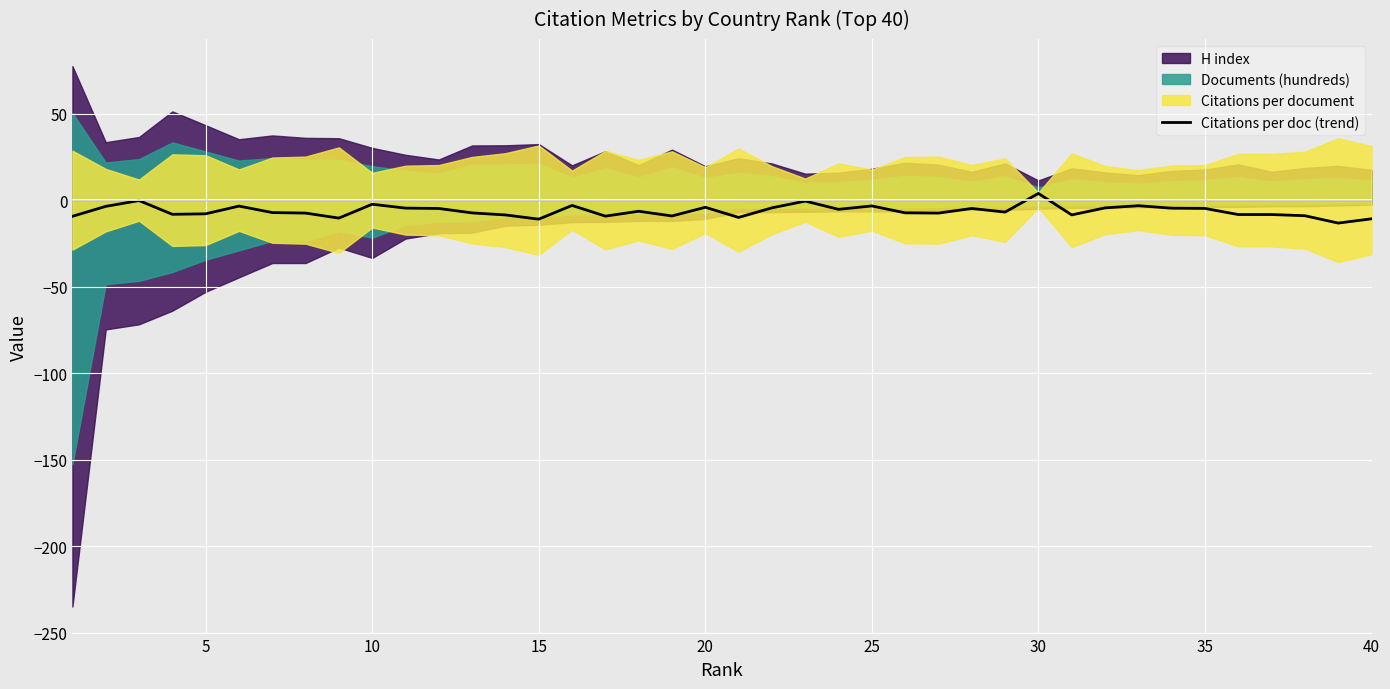

The value at 37 is -2.5. True or false?

False